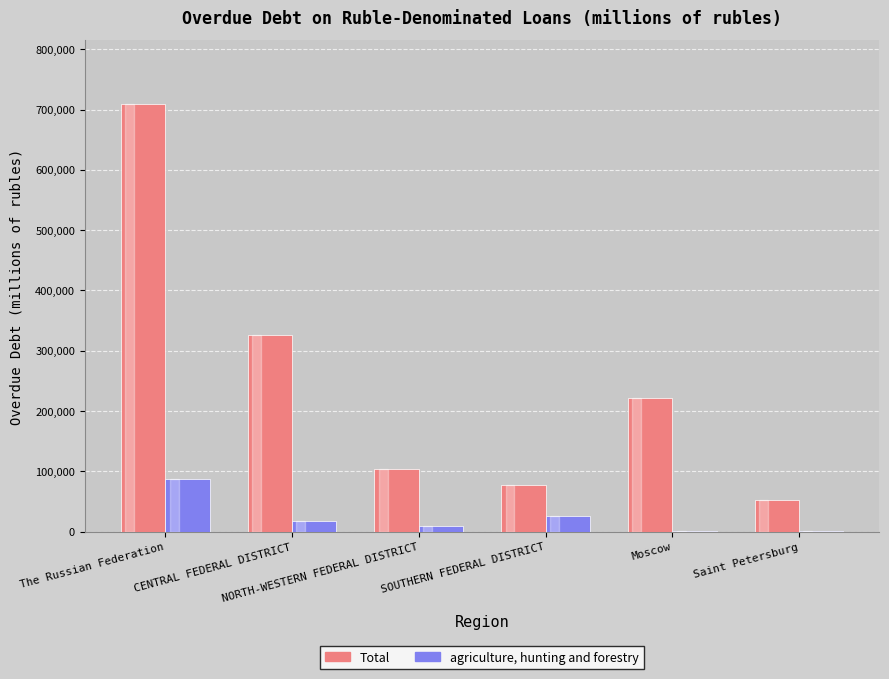

Which series has the largest range (max minus min)?

Total